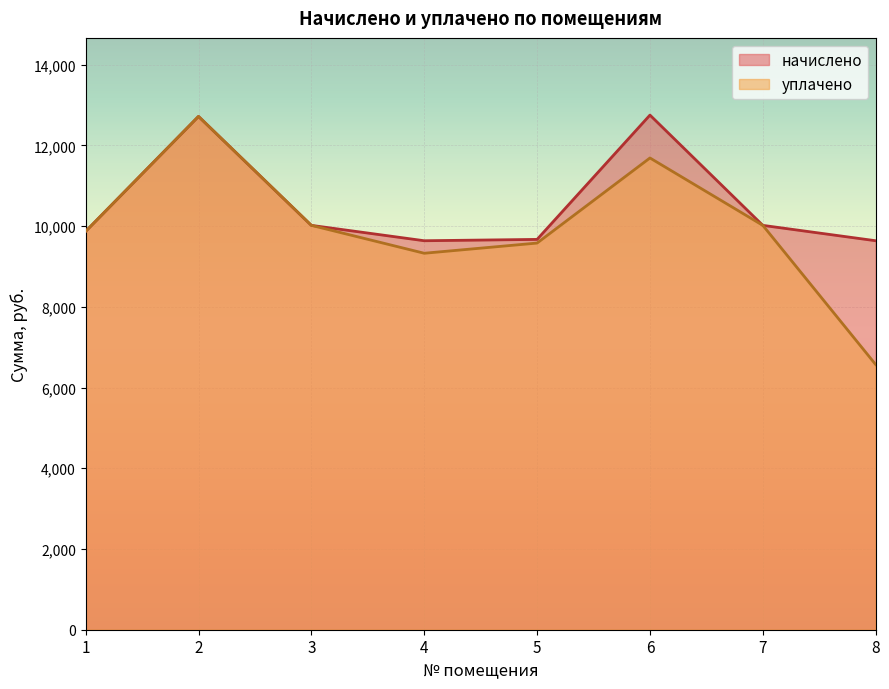

Reading left to right, transcribe all the data shown in this chart.

начислено: 9869.8	12718.1	10018.8	9637.9	9671.0	12751.2	10018.8	9637.9
уплачено: 9869.8	12718.9	10018.8	9327.8	9580.3	11688.6	10018.8	6569.7